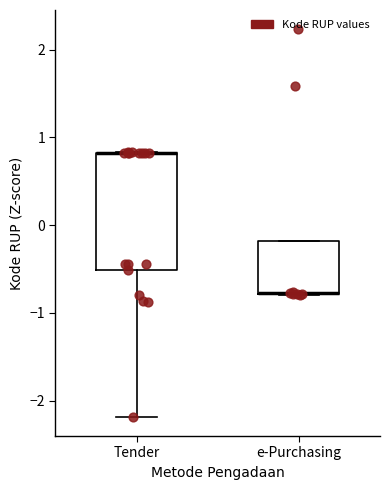

Where is the upper edge of the box for e-Purchasing on the y-axis? The values are not printed on the chart, so give them approximately, as read against the axis.

-0.2